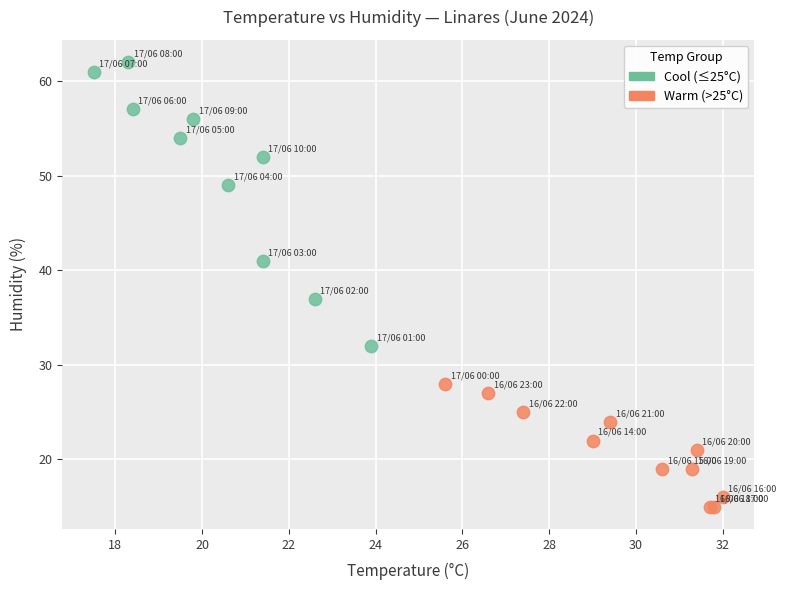

Which series contains the highest Y value?

Cool (≤25°C)